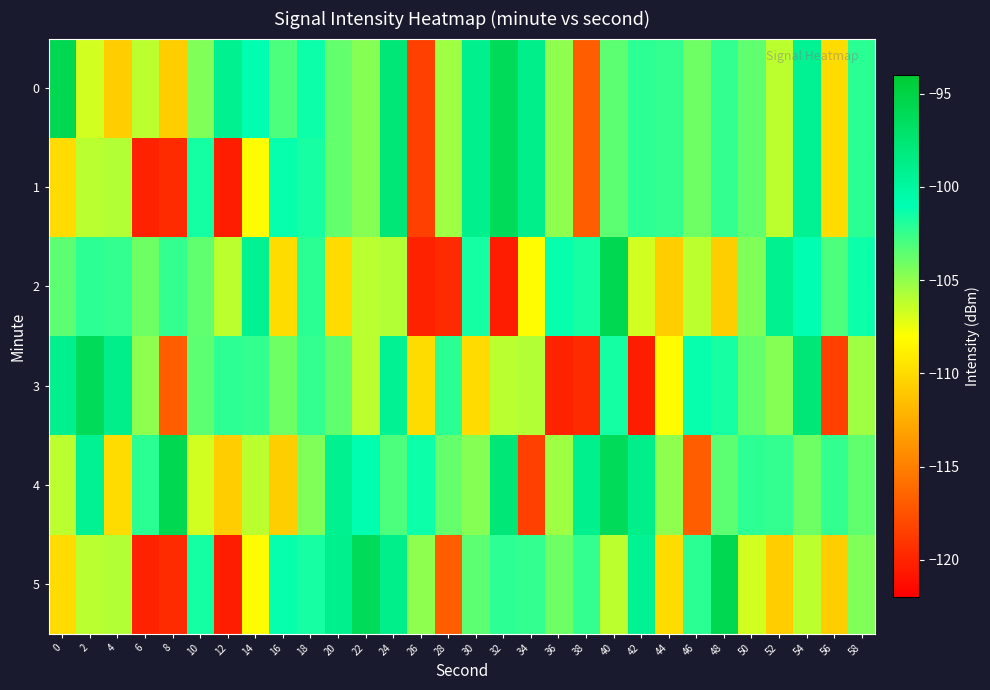

Rank the series by their maximum value, from highest to lowest.

0, 2, 4, 5, 1, 3